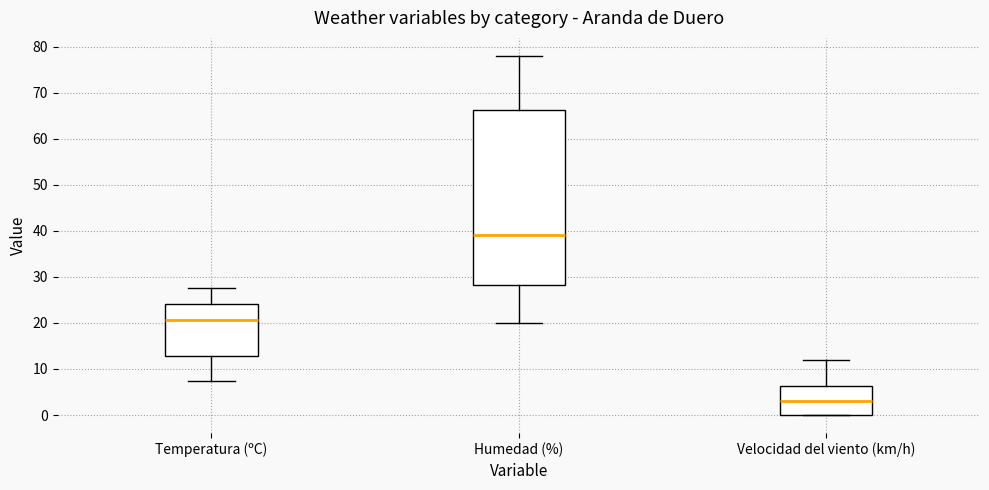

Comparing the boxes themselves (not the whiskers), which one is the tallest?

Humedad (%)